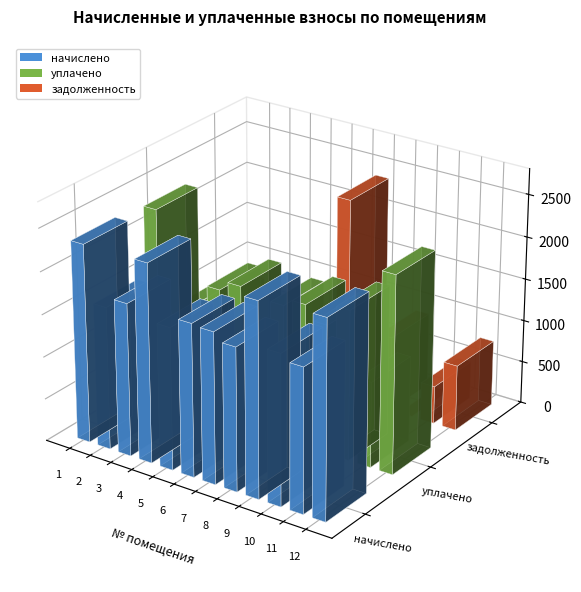

Is the value of уплачено at 5 greater than the value of начислено at 12?

No